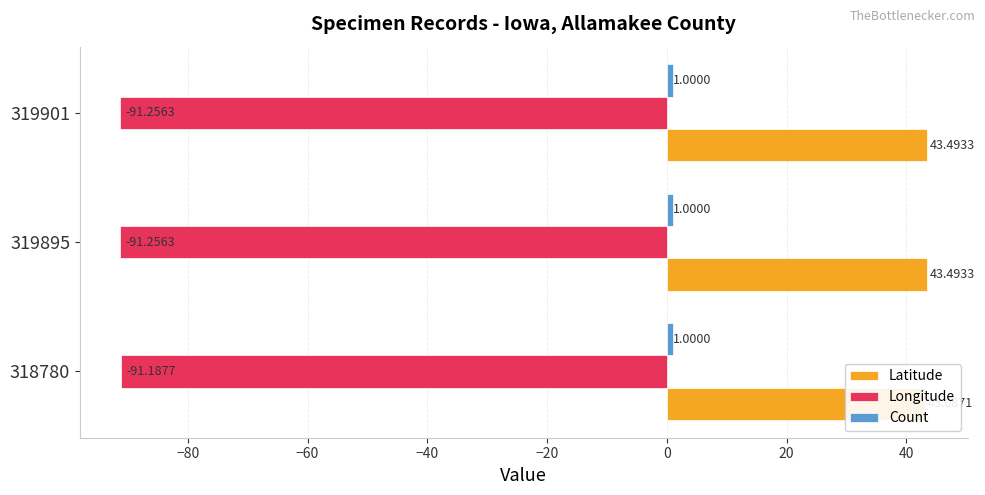

What are all the series names shown in the legend?

Latitude, Longitude, Count